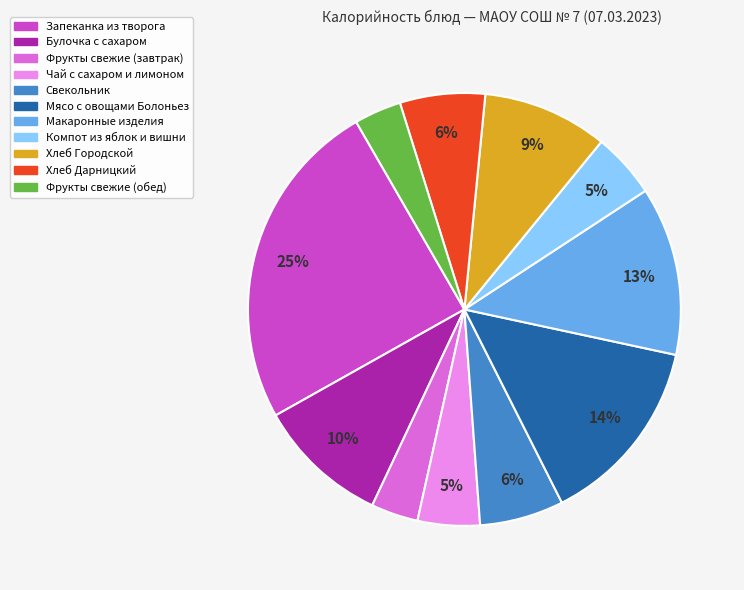

Between Мясо с овощами Болоньез and Фрукты свежие (завтрак), which is larger?

Мясо с овощами Болоньез